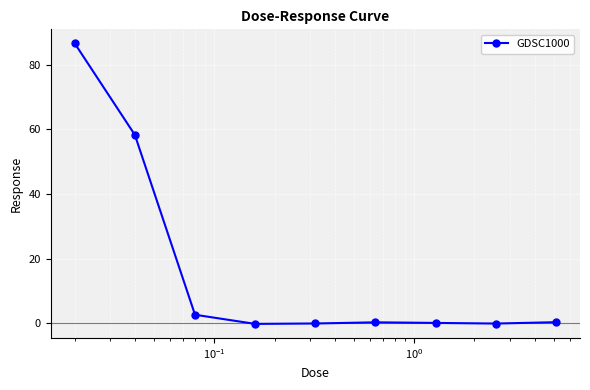

What is the smallest value displayed?

-0.2